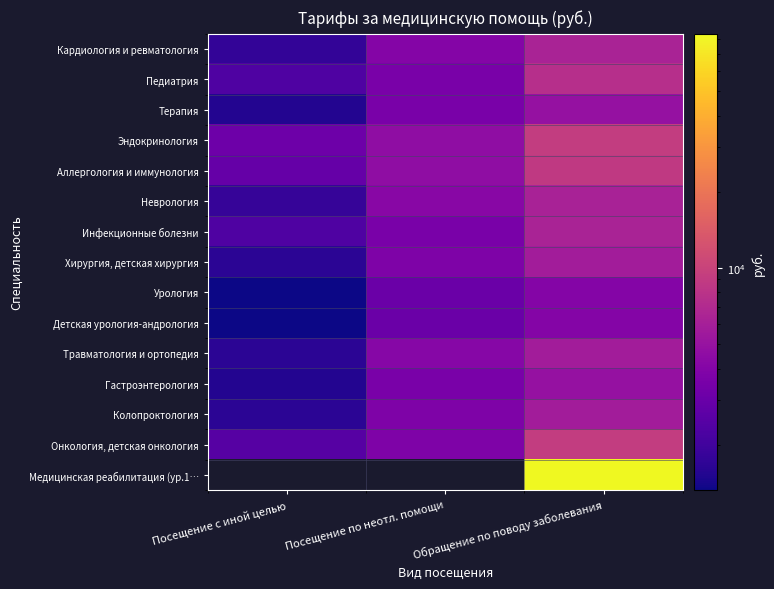

Which series has the largest total across all categories?

Медицинская реабилитация (ур.1…